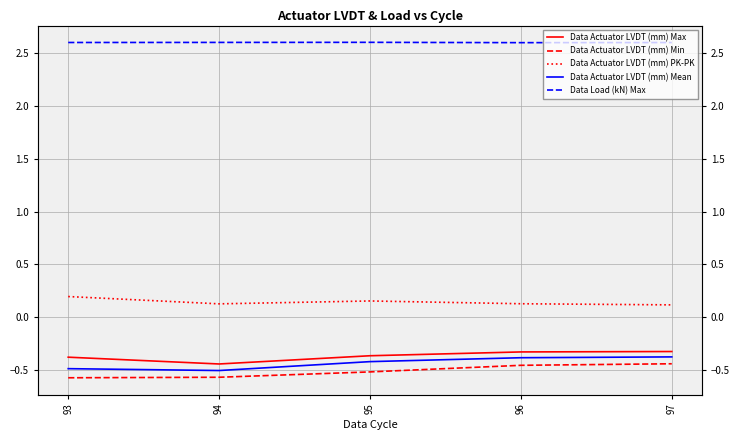

The value of Data Load (kN) Max at 96 is 2.6. True or false?

True